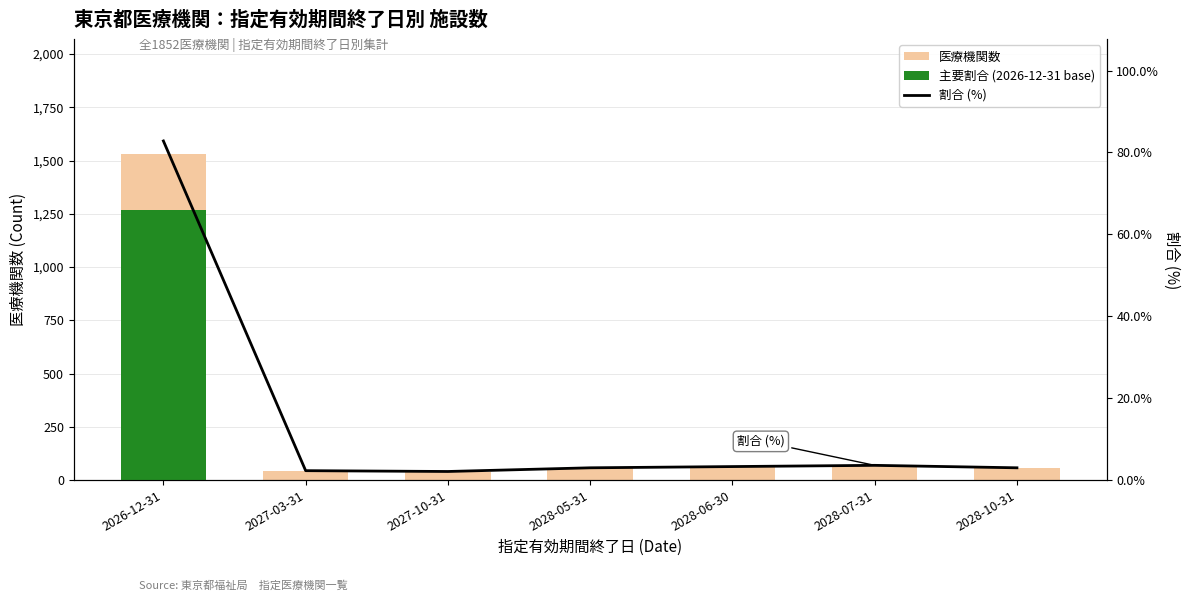

What is the sum of all 医療機関数 values?

1852.0